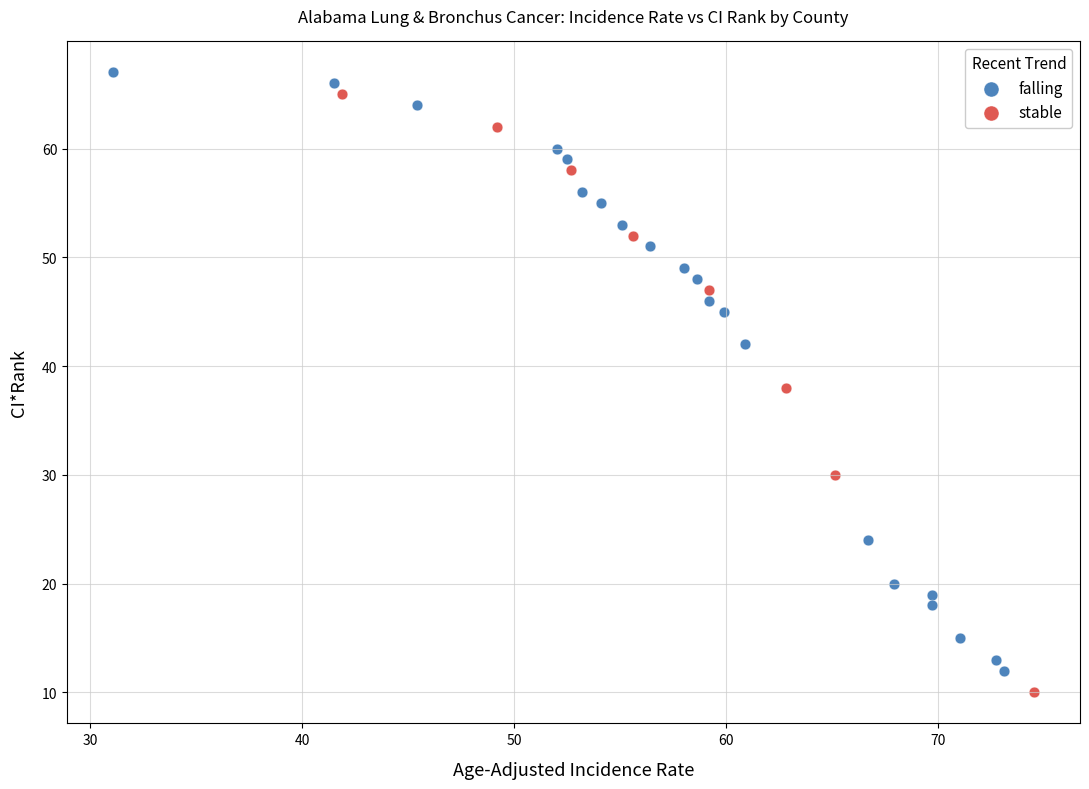

What are all the series names shown in the legend?

falling, stable